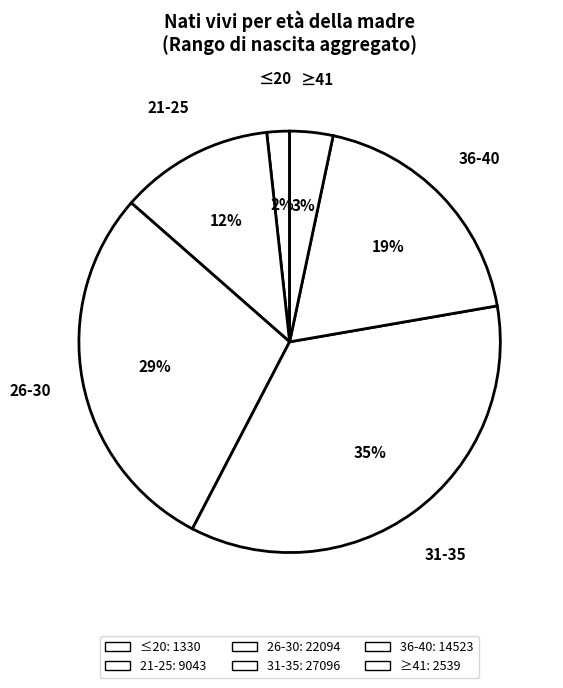

To the nearest percent, what is the average slice percentage?

17%